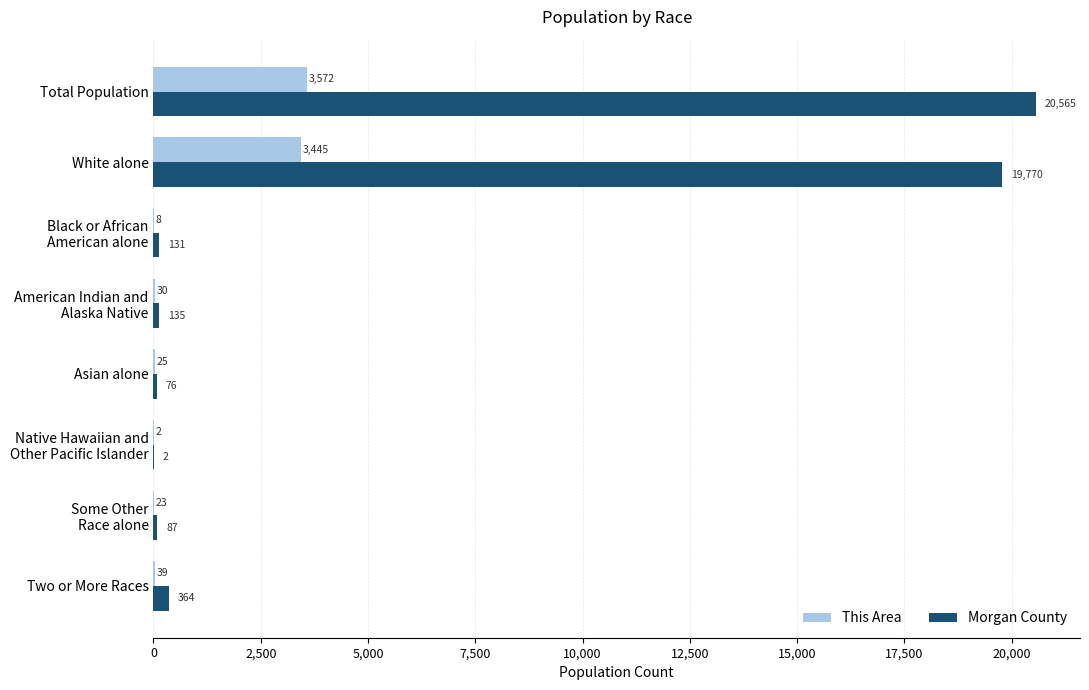

Which series has the largest total across all categories?

Morgan County